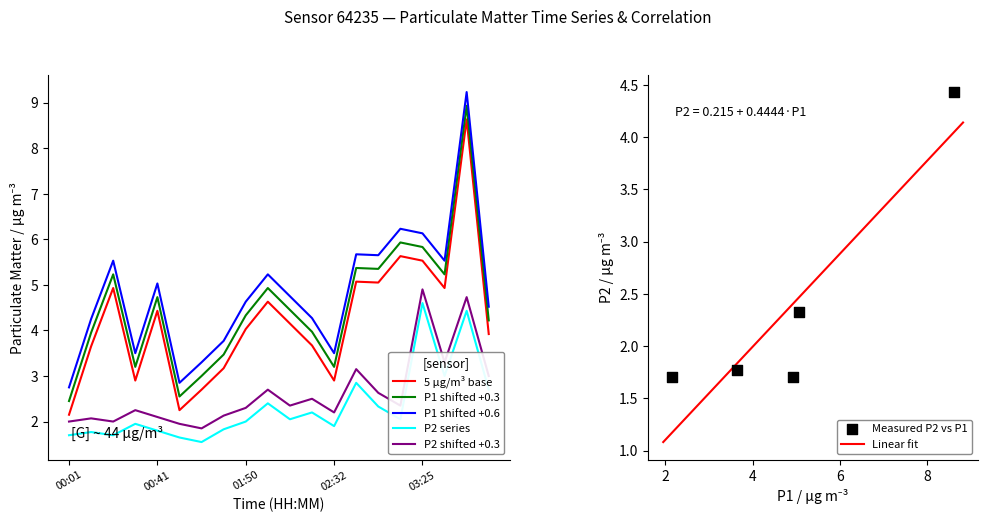

Which series reaches the minimum Y coordinate?

P2